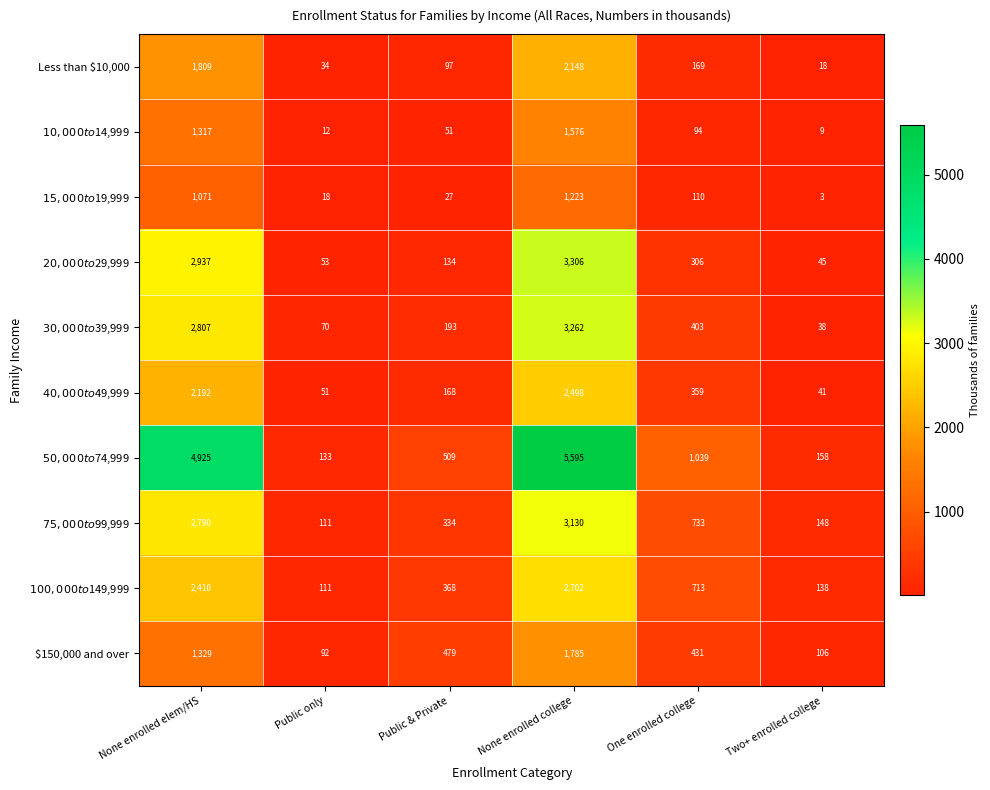

True or false: $150,000 and over has a value of 172 at Public & Private.

False